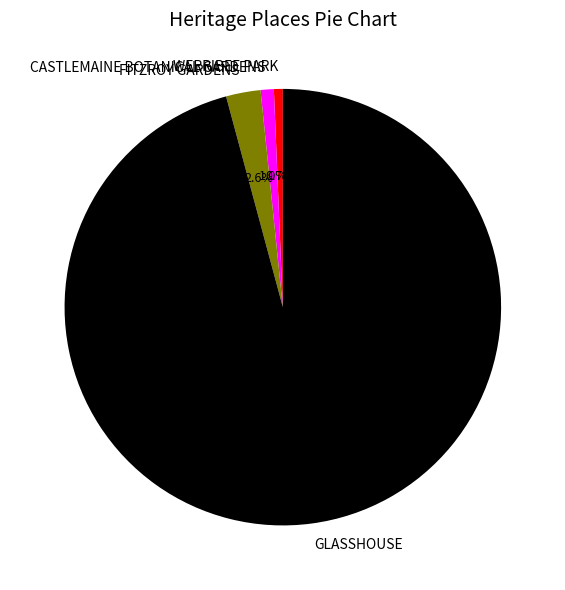

To the nearest percent, what is the combined percentage of GLASSHOUSE and WERRIBEE PARK?

96%